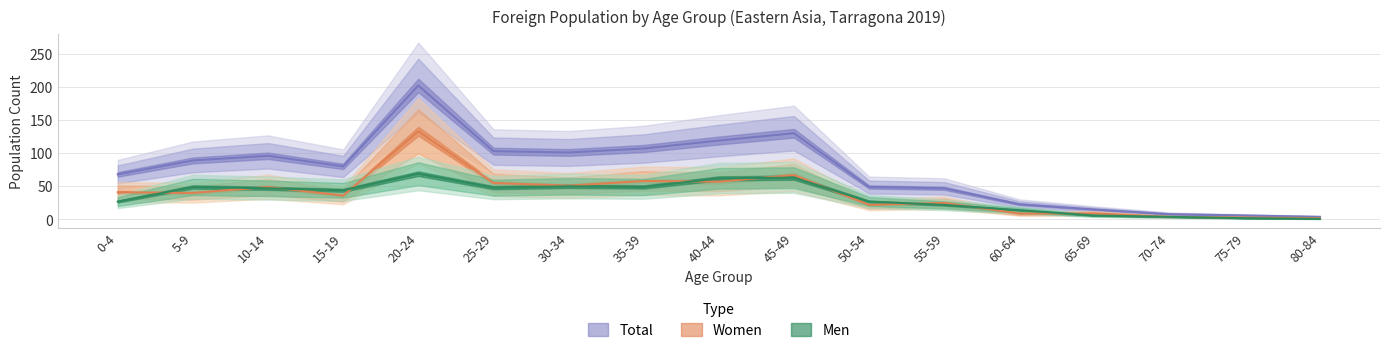

What is the total value across all series at 45-49?

260